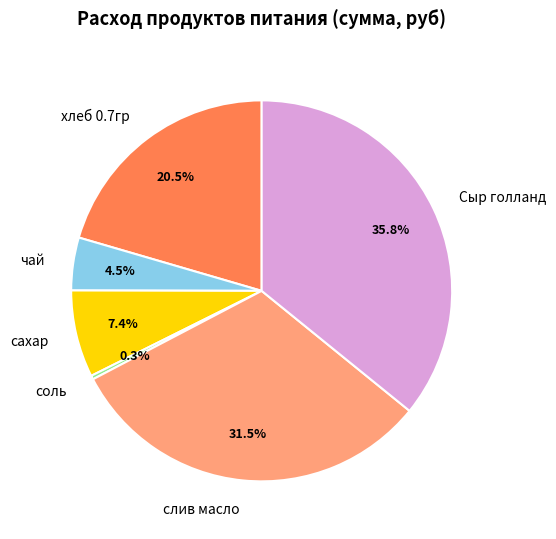

Combined, what portion of the pie is хлеб 0.7гр and сахар?

27.9%